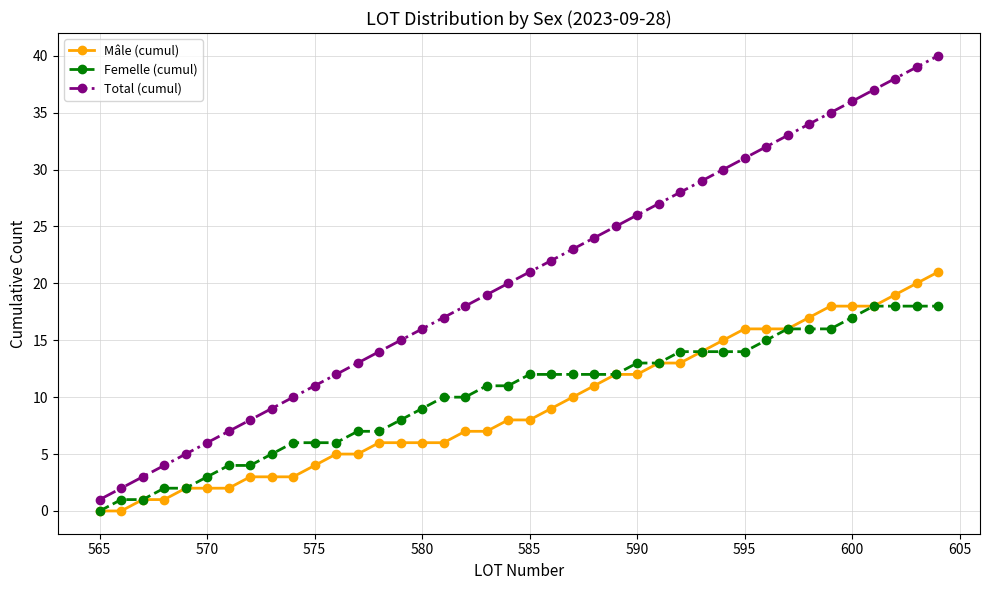

Count the number of categories in the chart.

40